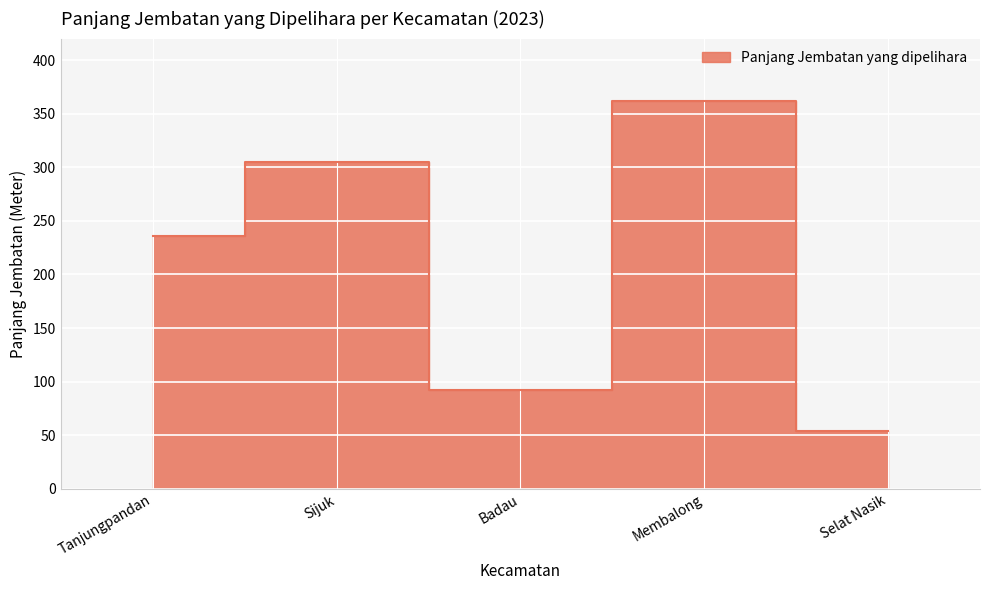

The value at Membalong is 99.9. True or false?

False